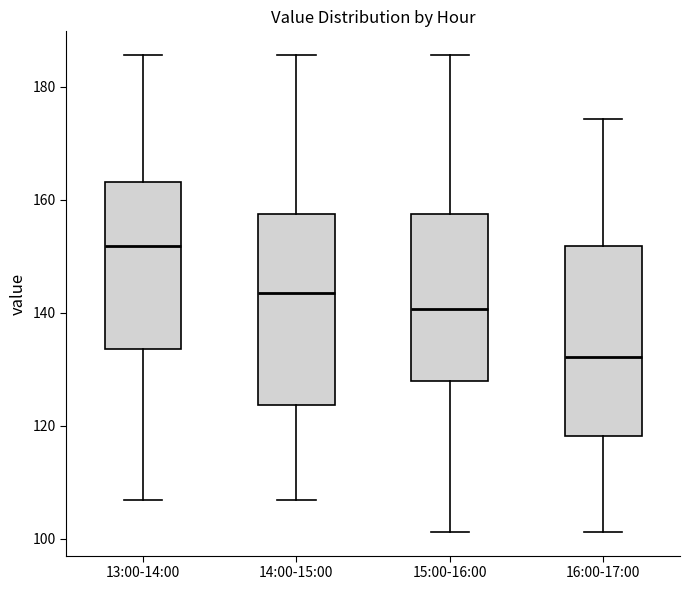

Reading left to right, read every box against the y-axis: the position of its median line, the range the box covers, and the ends of its whiskers. The values are not printed on the chart, so give them approximately, as read against the axis.

13:00-14:00: median 152, box 134 to 164, whiskers 106 to 186
14:00-15:00: median 144, box 124 to 158, whiskers 106 to 186
15:00-16:00: median 140, box 128 to 158, whiskers 102 to 186
16:00-17:00: median 132, box 118 to 152, whiskers 102 to 174